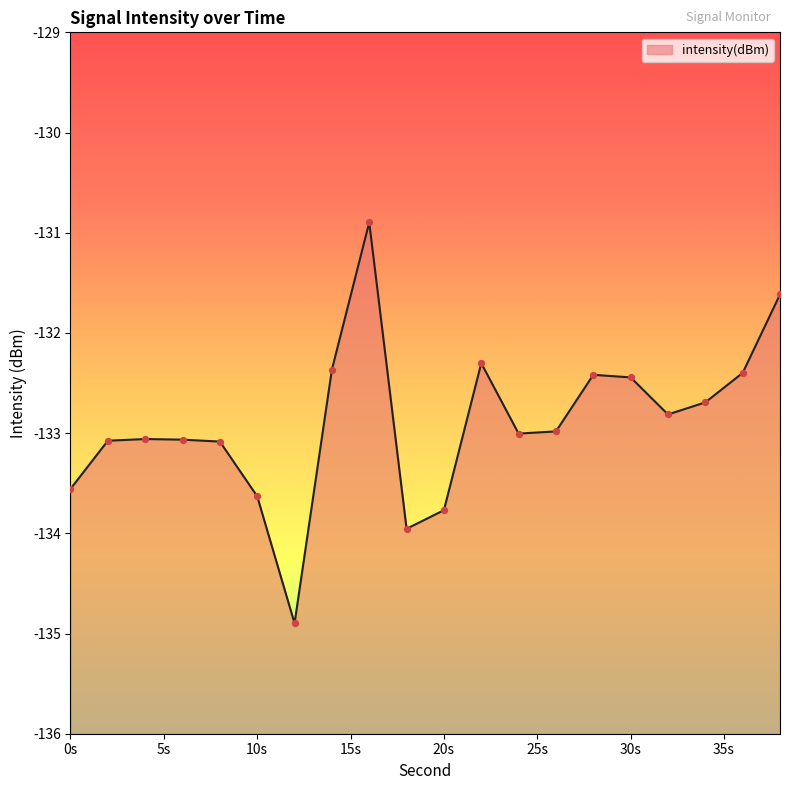

What is the change in value from 26 to 32?

+0.2